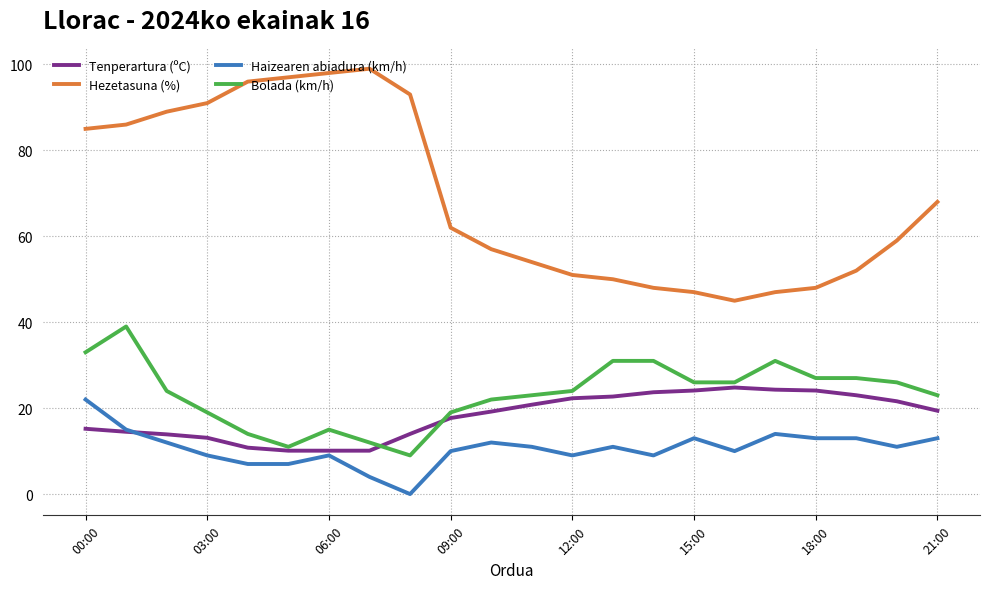

What is the highest value of the Hezetasuna (%) series?

99.0